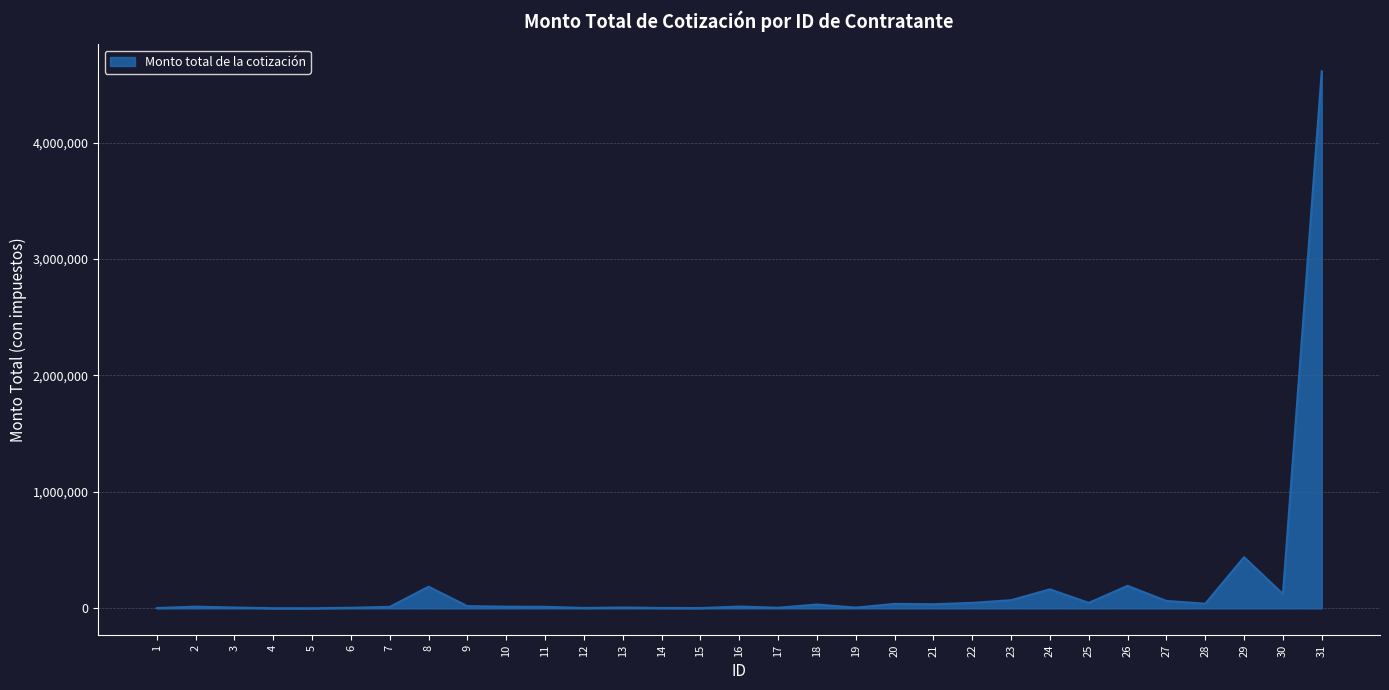

What is the difference between the maximum and minimum values?

4612245.0